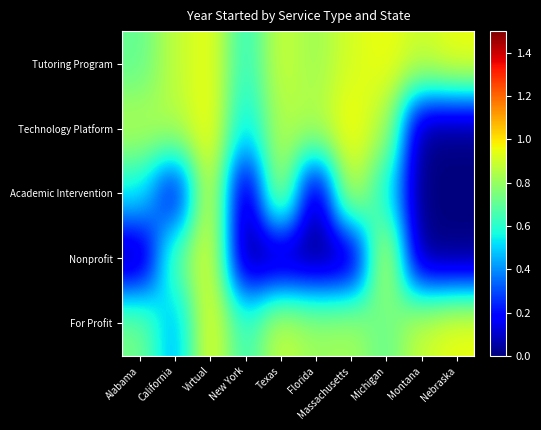

Reading left to right, transcribe all the data shown in this chart.

Tutoring Program: Alabama=0.7	California=0.9	Virtual=1.0	New York=0.6	Texas=0.9	Florida=0.8	Massachusetts=0.9	Michigan=1.0	Montana=0.9	Nebraska=1.0
Technology Platform: Alabama=0.9	California=0.9	Virtual=1.0	New York=0.5	Texas=0.9	Florida=0.9	Massachusetts=1.0	Michigan=0.9	Montana=0.0	Nebraska=0.0
Academic Intervention: Alabama=0.6	California=0.1	Virtual=1.0	New York=0.0	Texas=0.9	Florida=0.0	Massachusetts=0.9	Michigan=0.6	Montana=0.0	Nebraska=0.0
Nonprofit: Alabama=0.0	California=0.7	Virtual=1.0	New York=0.0	Texas=0.0	Florida=0.0	Massachusetts=0.0	Michigan=1.0	Montana=0.0	Nebraska=0.0
For Profit: Alabama=0.7	California=0.4	Virtual=1.0	New York=0.6	Texas=0.9	Florida=0.8	Massachusetts=0.8	Michigan=0.7	Montana=0.9	Nebraska=1.0